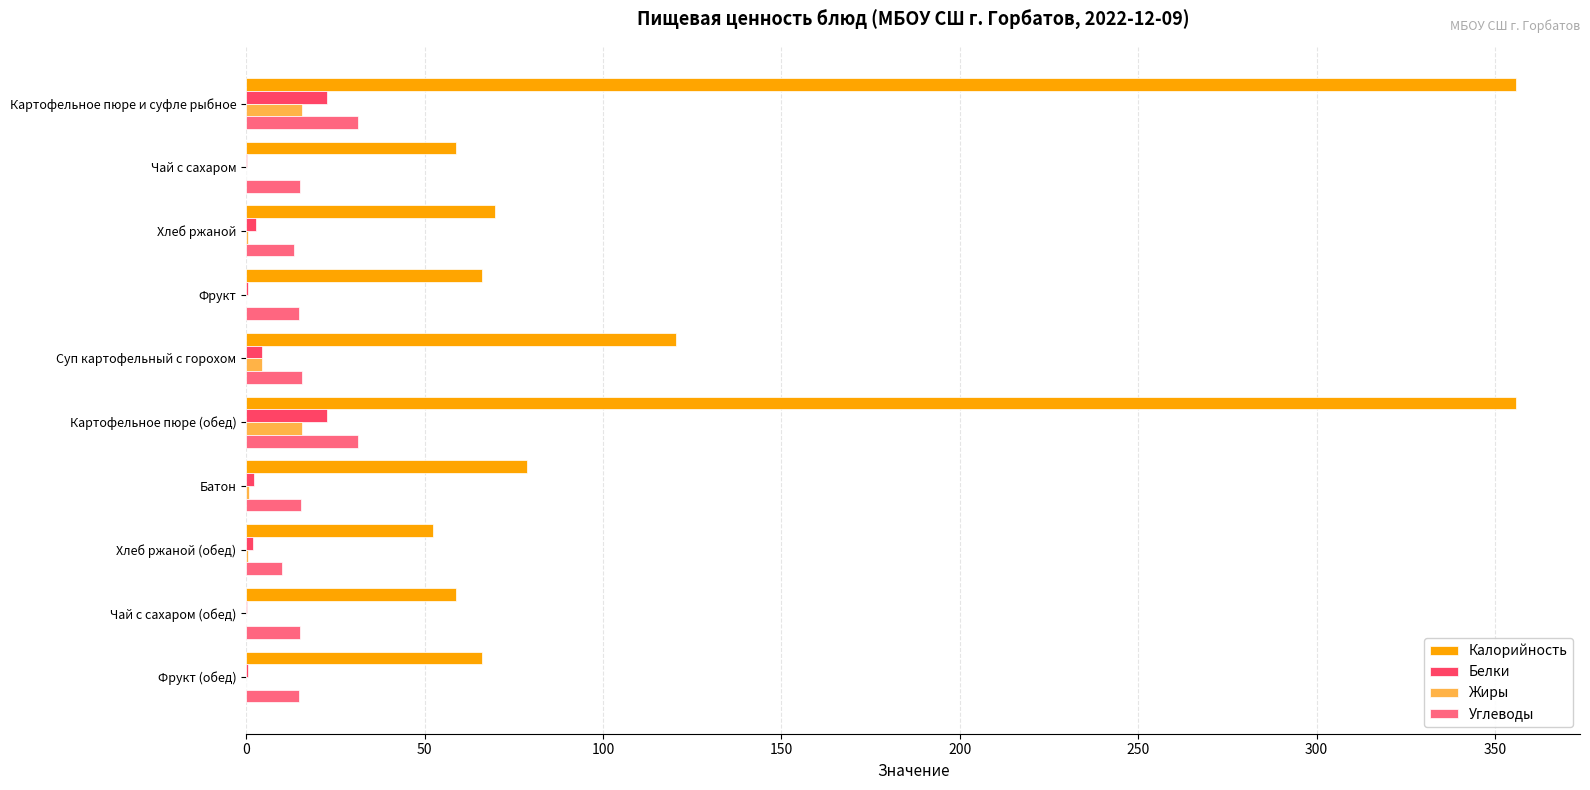

Which series has the largest total across all categories?

Калорийность